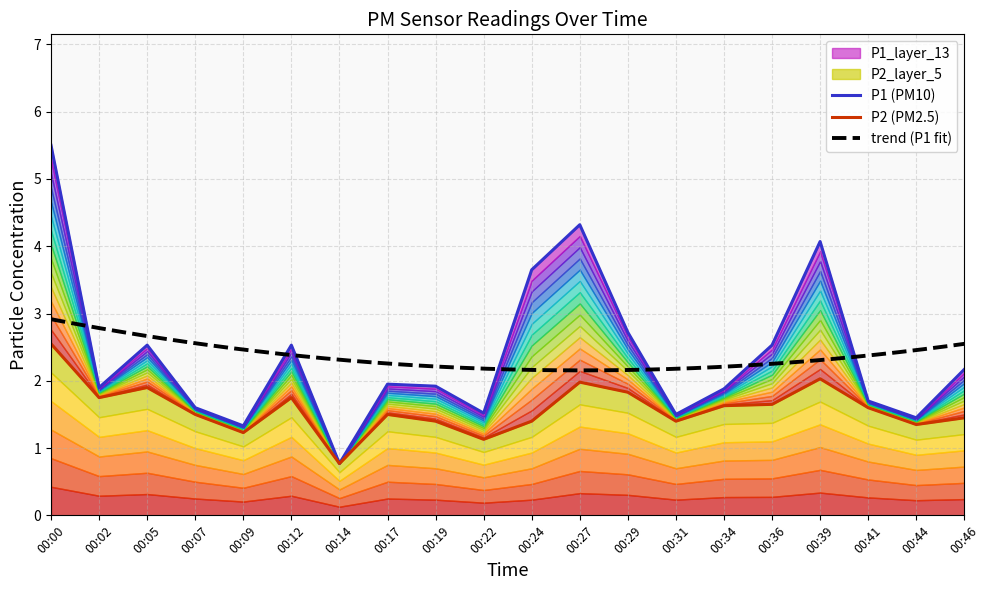

In P1, how many points are lower than both neighbors (excluding endpoints)?

6